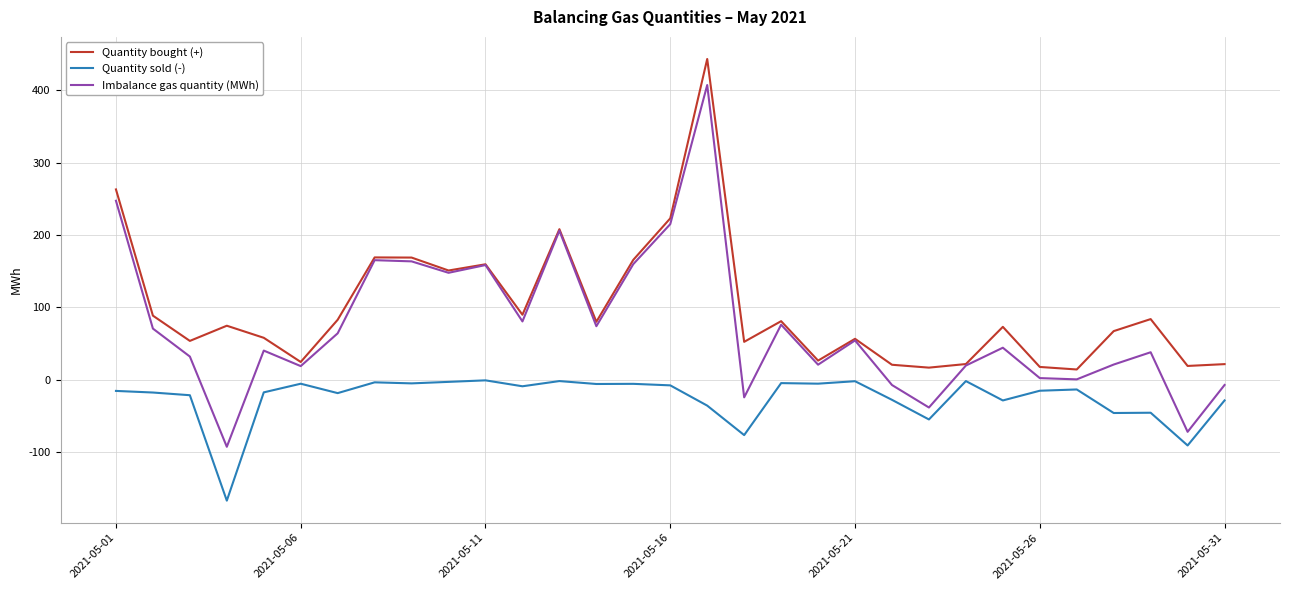

What is the highest value of the Quantity bought (+) series?

443.4